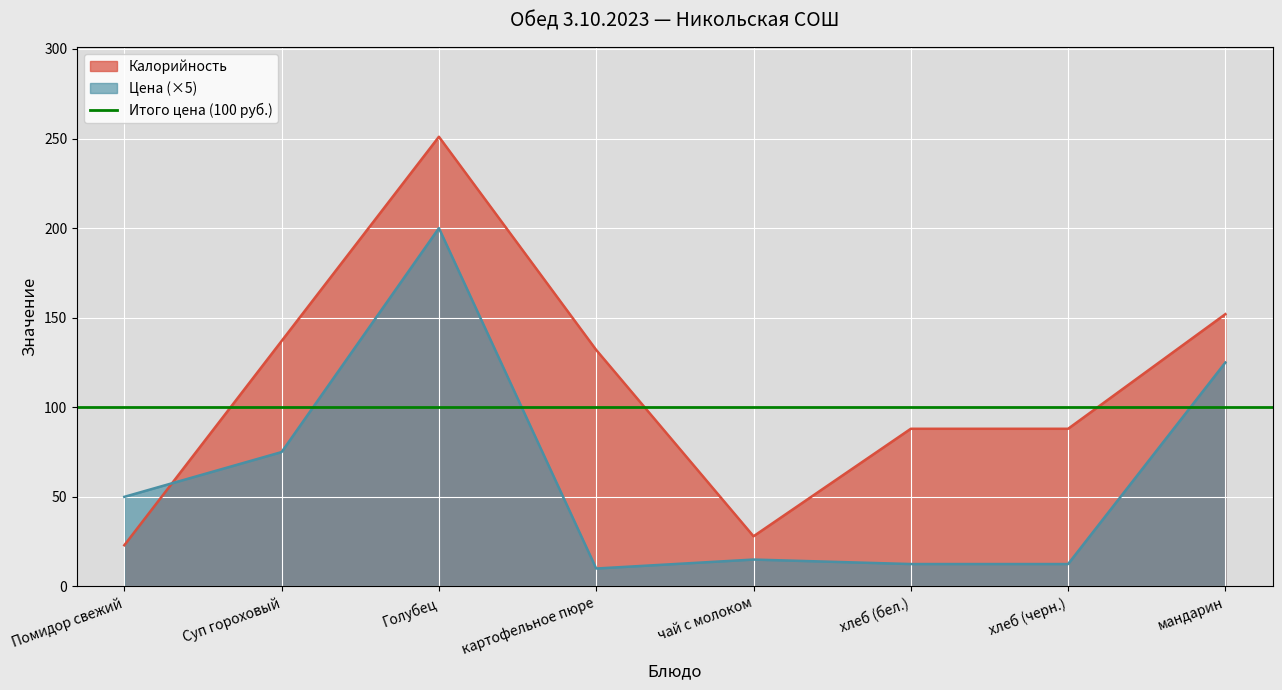

Read the Цена value at чай с молоком.

15.0